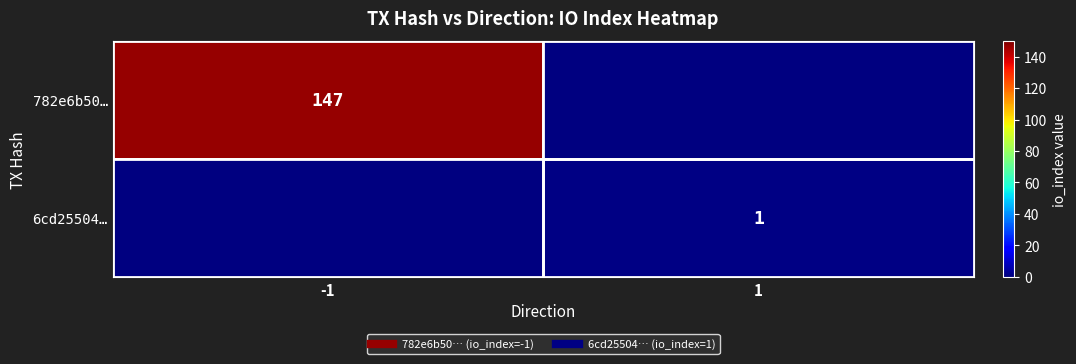

At which category is the sum across all series the highest?

-1